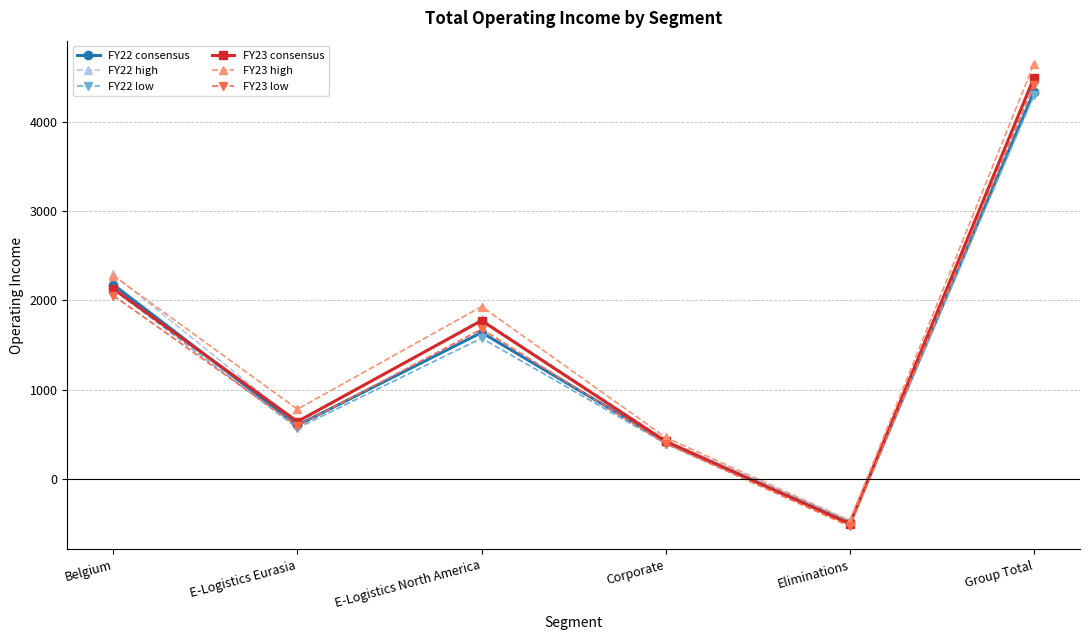

In FY22 low, how many points are lower than both neighbors (excluding endpoints)?

2